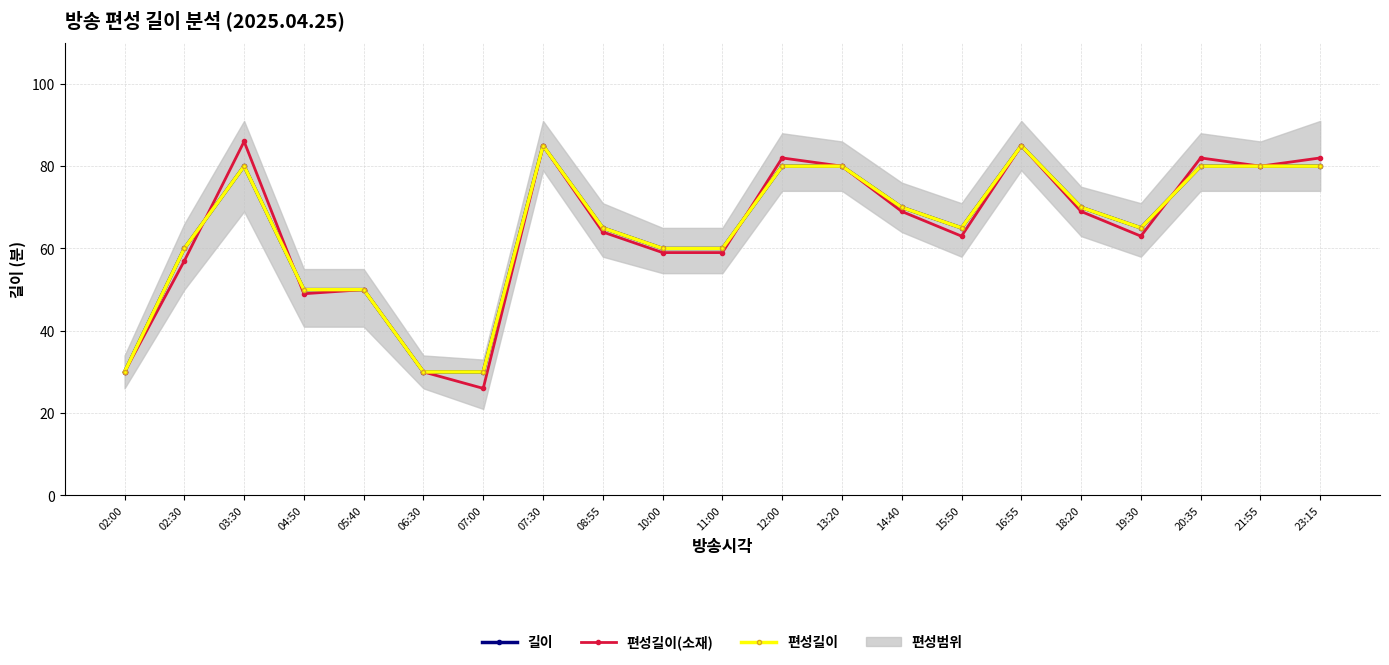

Is it true that 편성길이(소재) equals 17 at 05:40?

False